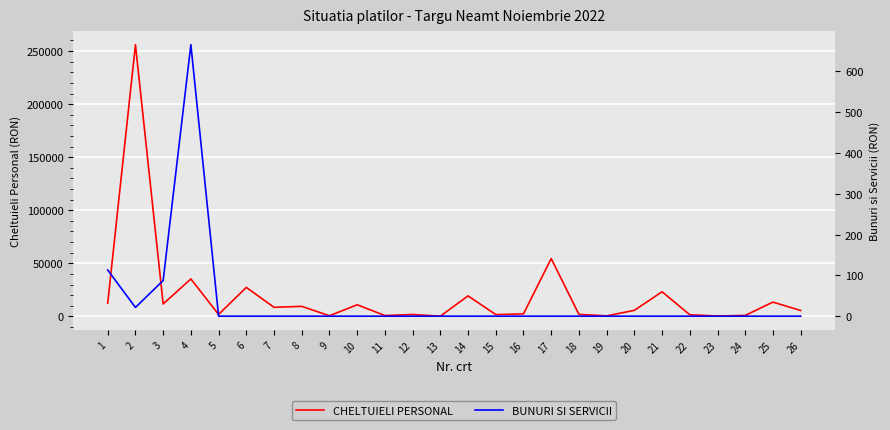

Is it true that BUNURI SI SERVICII equals 0.0 at 6?

True